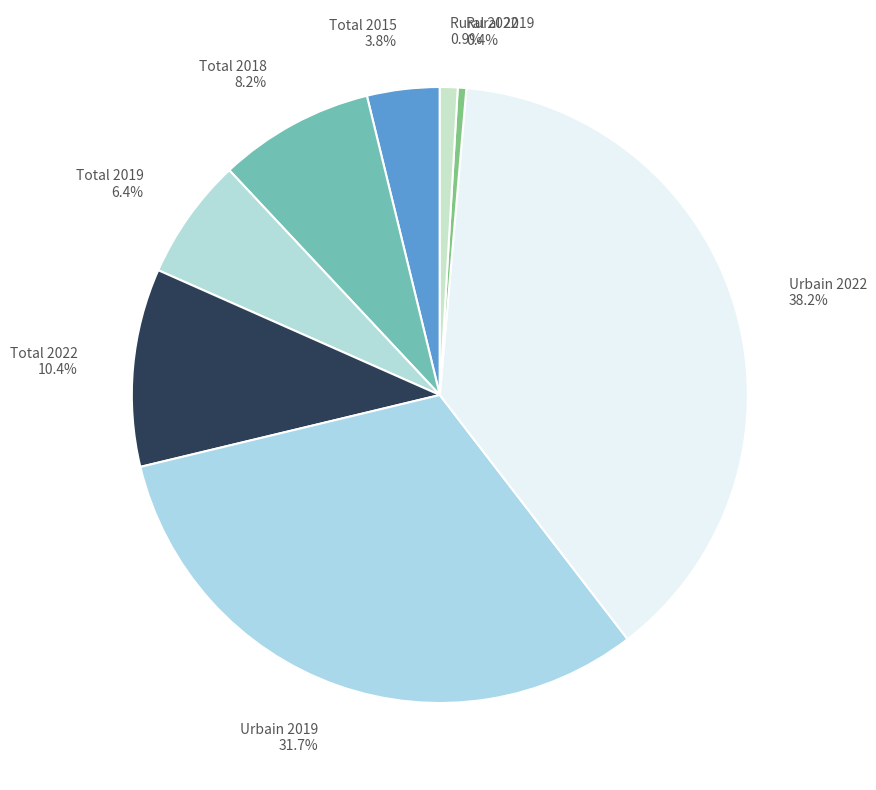

To the nearest percent, what percentage of the pie is Total 2018?

8%